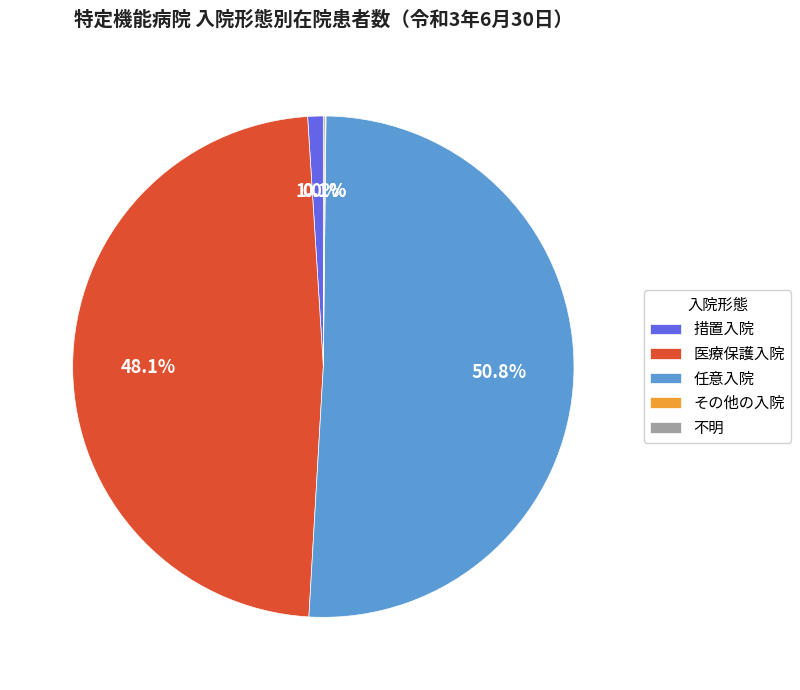

How much of the chart is everything except 医療保護入院?

51.9%